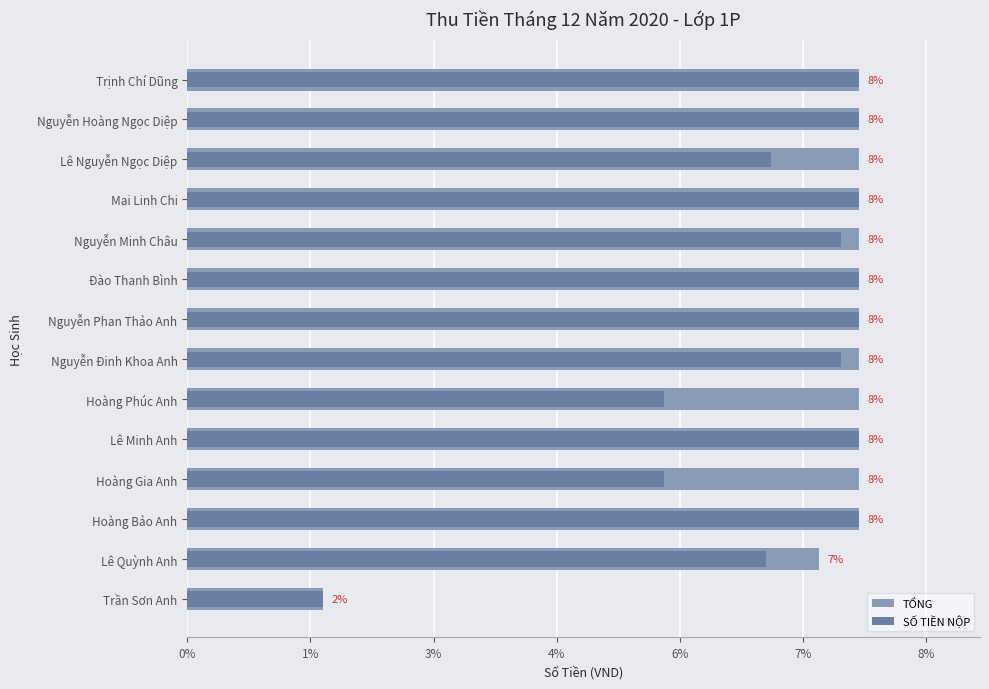

Are the bars horizontal?

Yes